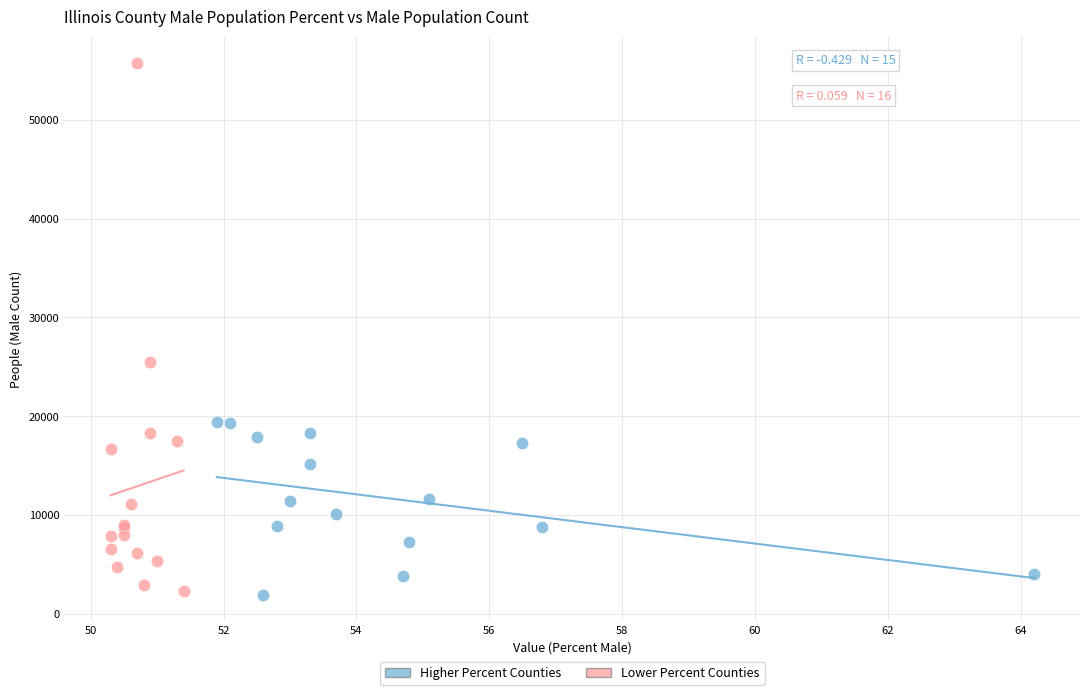

What are all the series names shown in the legend?

Higher Percent Counties, Lower Percent Counties